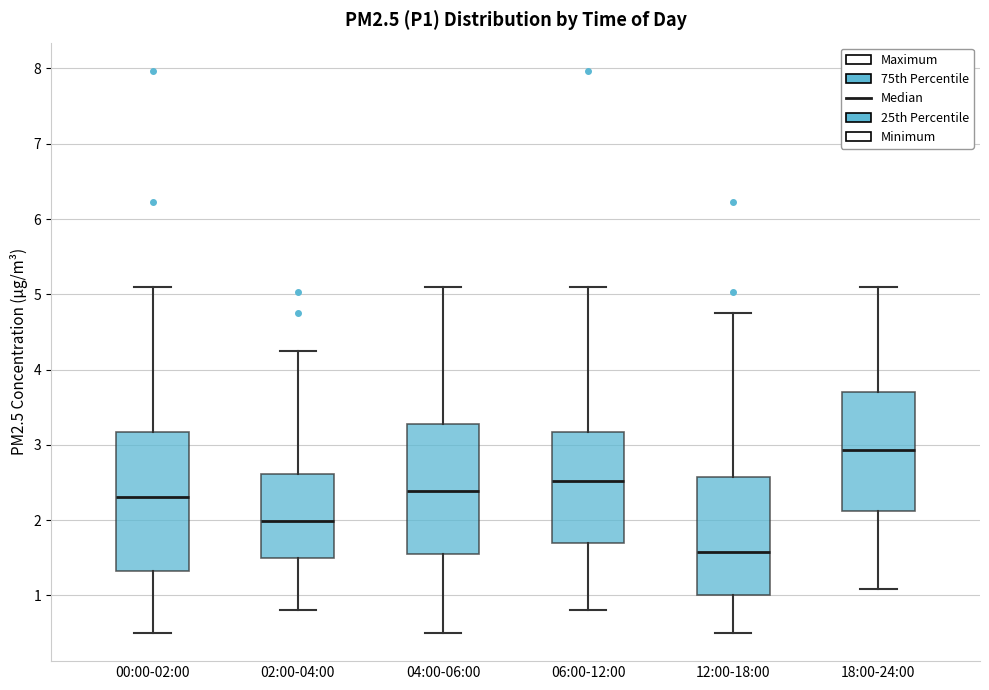

Reading left to right, transcribe this box plot: for each box, give where its median line is, the range the box spans, and where its two whiskers end, as read against the y-axis. The values are not printed on the chart, so give them approximately, as read against the axis.

00:00-02:00: median 2.3, box 1.3 to 3.2, whiskers 0.5 to 5.1
02:00-04:00: median 2.0, box 1.5 to 2.6, whiskers 0.8 to 4.3
04:00-06:00: median 2.4, box 1.5 to 3.3, whiskers 0.5 to 5.1
06:00-12:00: median 2.5, box 1.7 to 3.2, whiskers 0.8 to 5.1
12:00-18:00: median 1.6, box 1.0 to 2.6, whiskers 0.5 to 4.8
18:00-24:00: median 2.9, box 2.1 to 3.7, whiskers 1.1 to 5.1